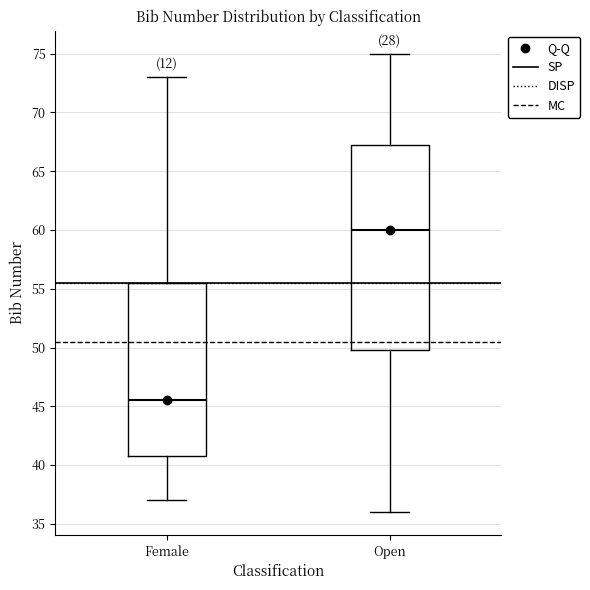

Where does the upper whisker of the box for Female end on the y-axis? The values are not printed on the chart, so give them approximately, as read against the axis.

73.0